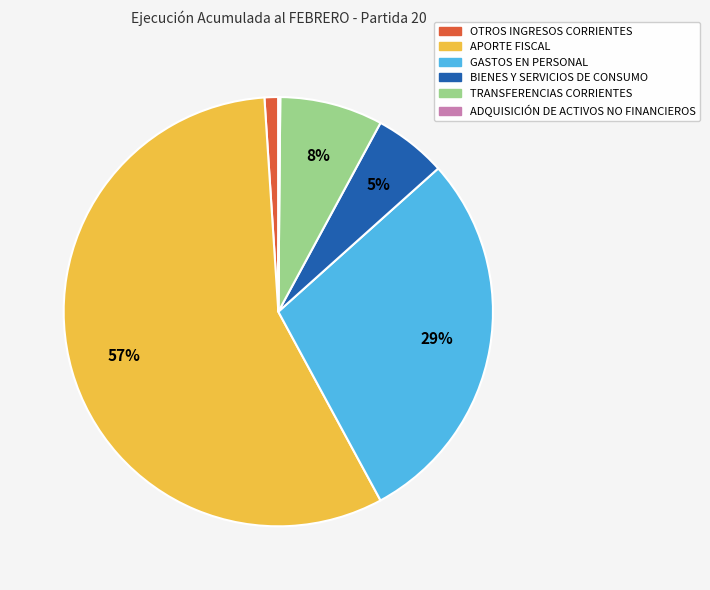

To the nearest percent, what percentage of the pie is BIENES Y SERVICIOS DE CONSUMO?

5%